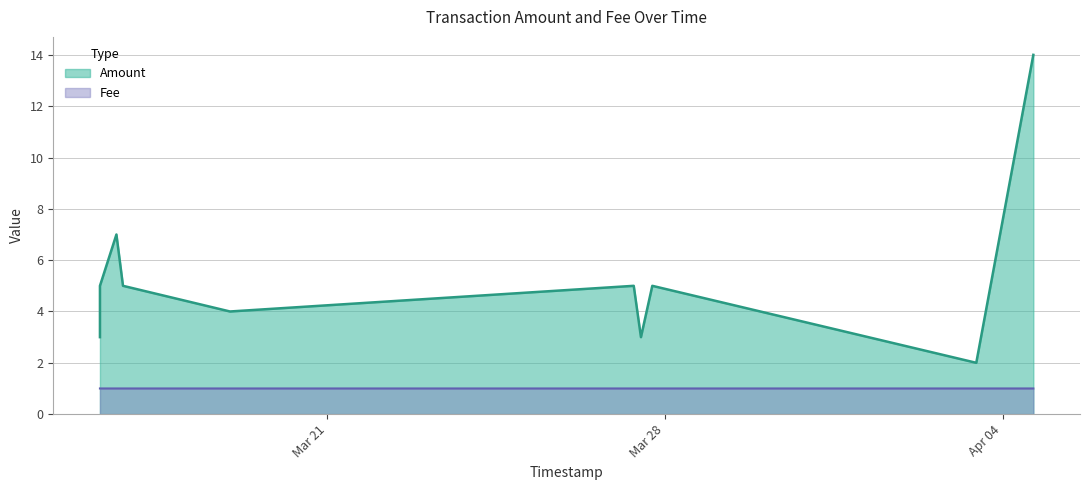

Rank the series by their maximum value, from highest to lowest.

Amount, Fee